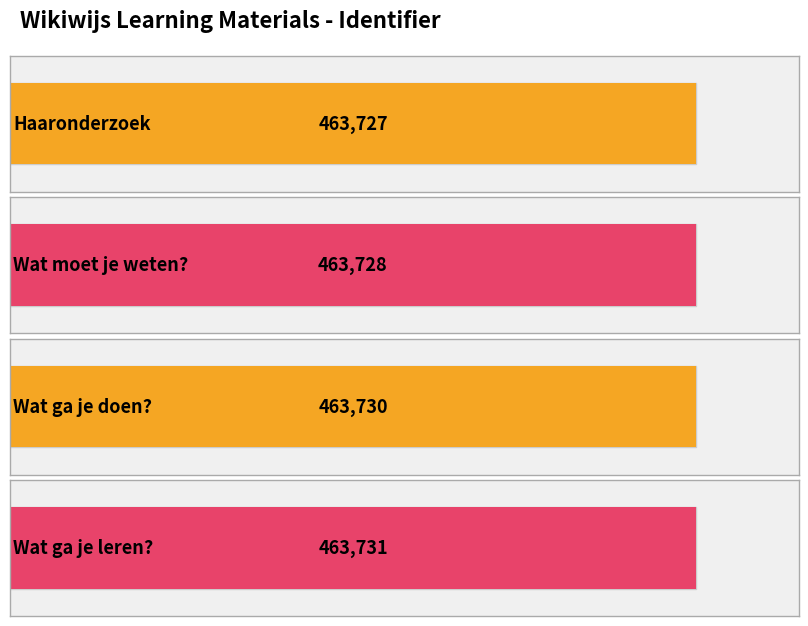

What is the label of the 4th bar from the right?

Haaronderzoek